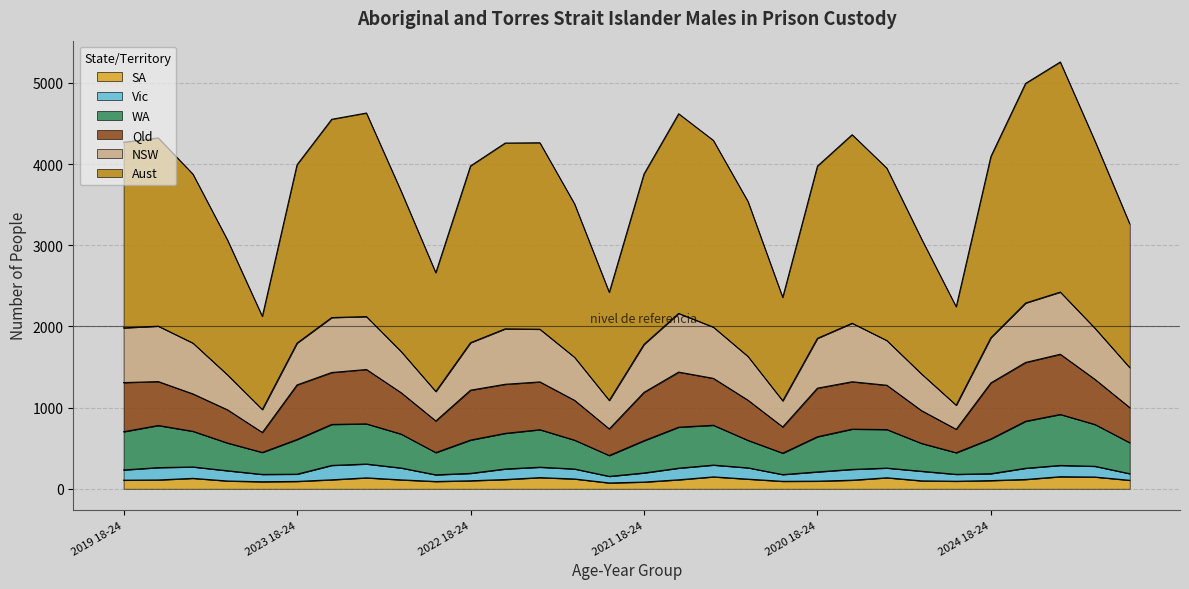

Between 2024 35-39 and 2023 40-44, which is larger?

2024 35-39